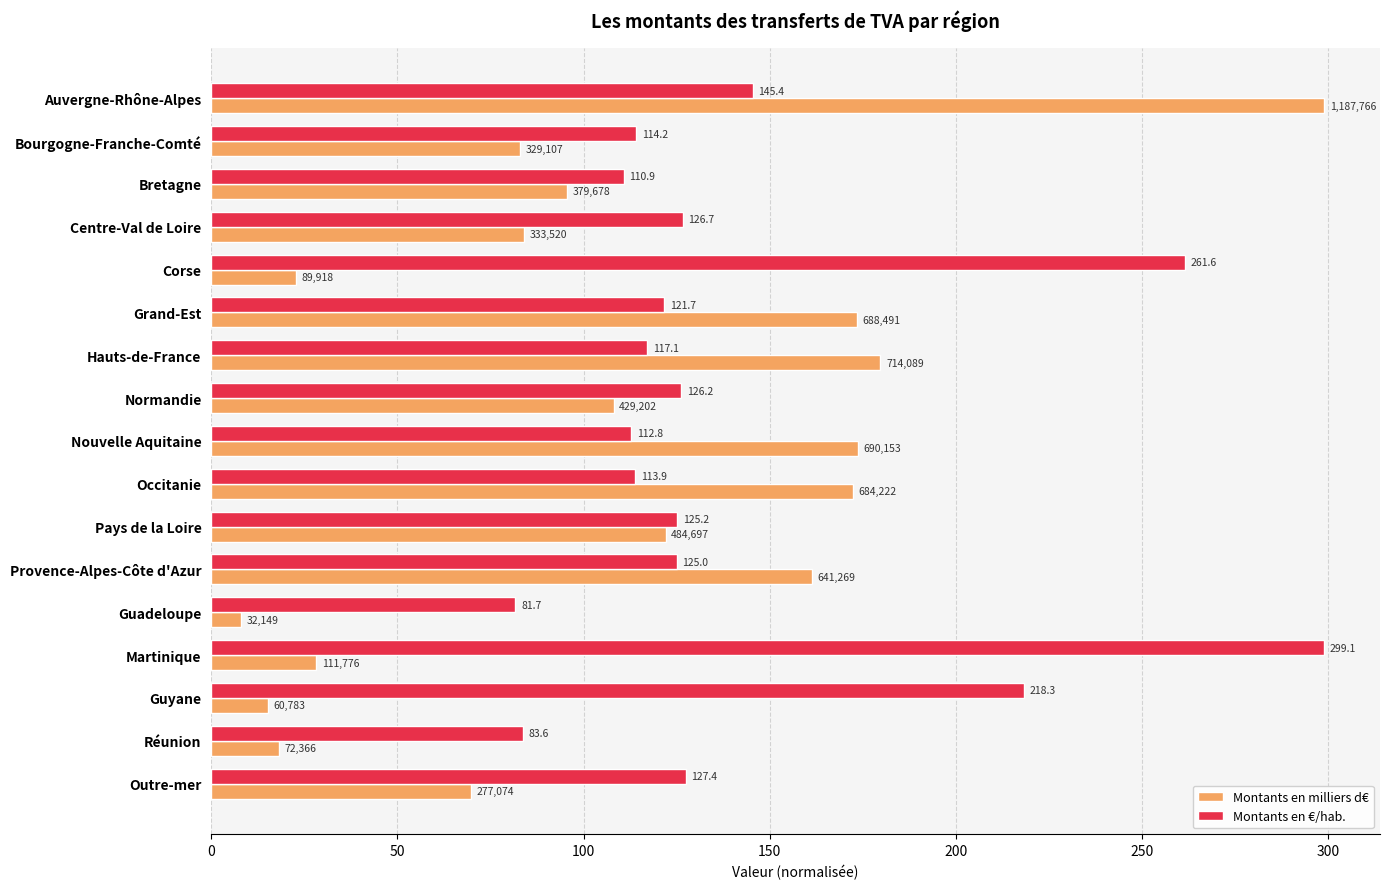

What is the difference between the second highest and second lowest values in the Montants en milliers d€ series?

164.5